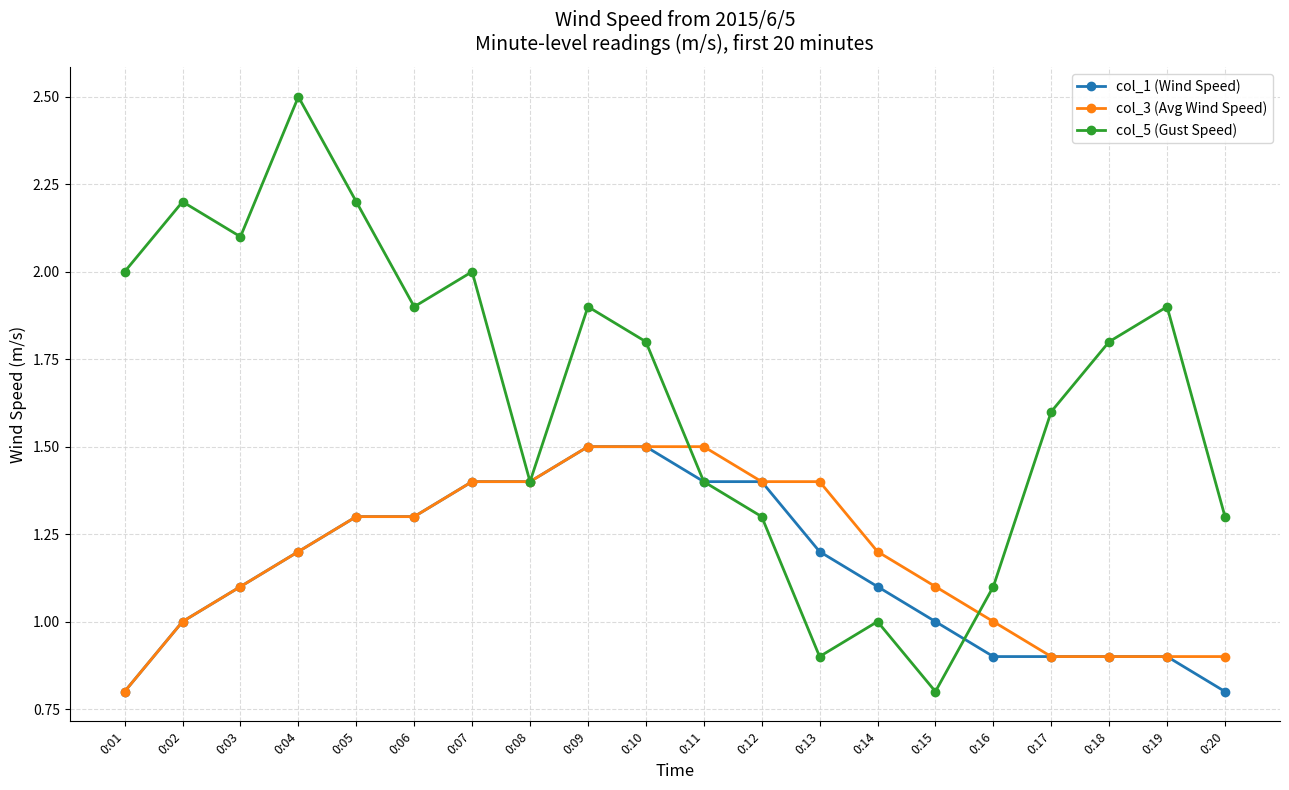

How many col_3 (Avg Wind Speed) values are between 1 and 2?

15